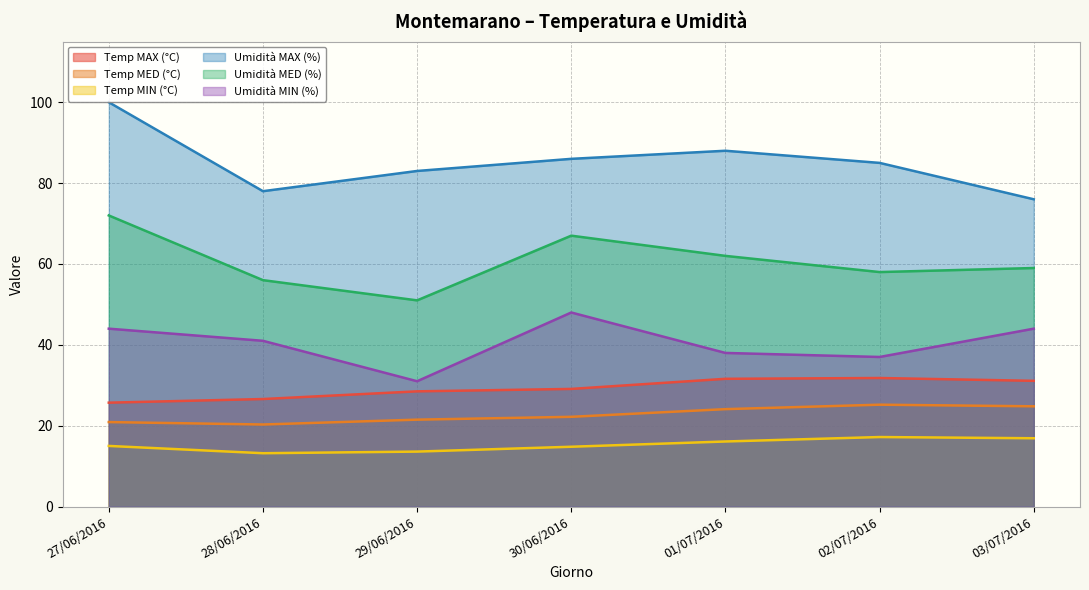

True or false: Temp MAX (°C) and Temp MED (°C) cross at least once.

False